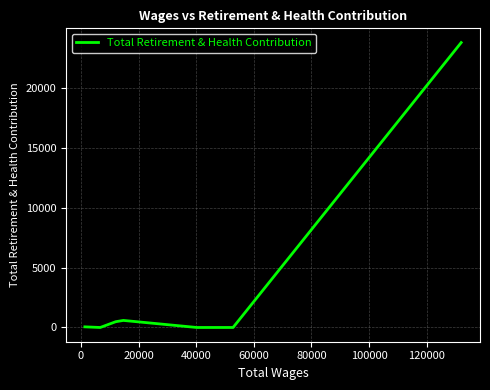

How many values are below 53?

3